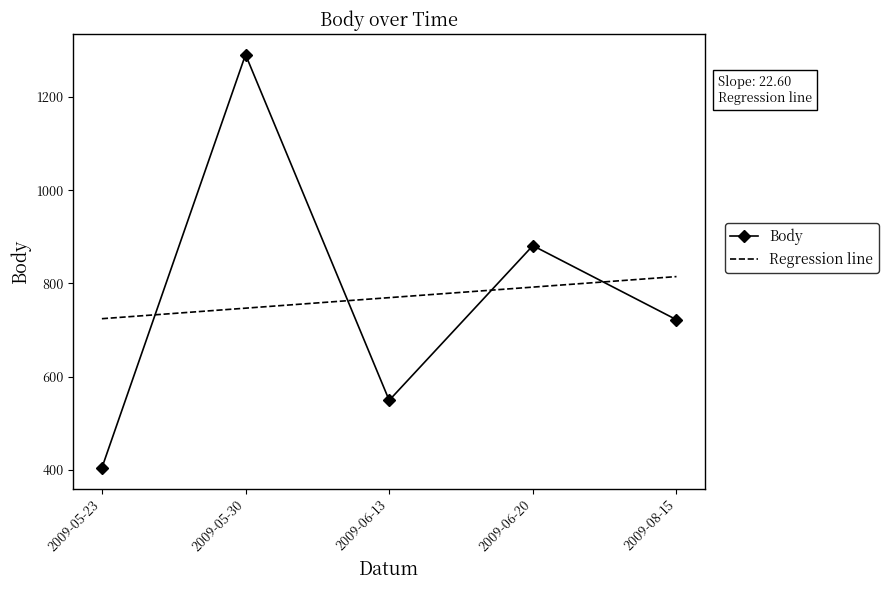

Reading left to right, extract all data points from this chart.

404	1291	549	881	722